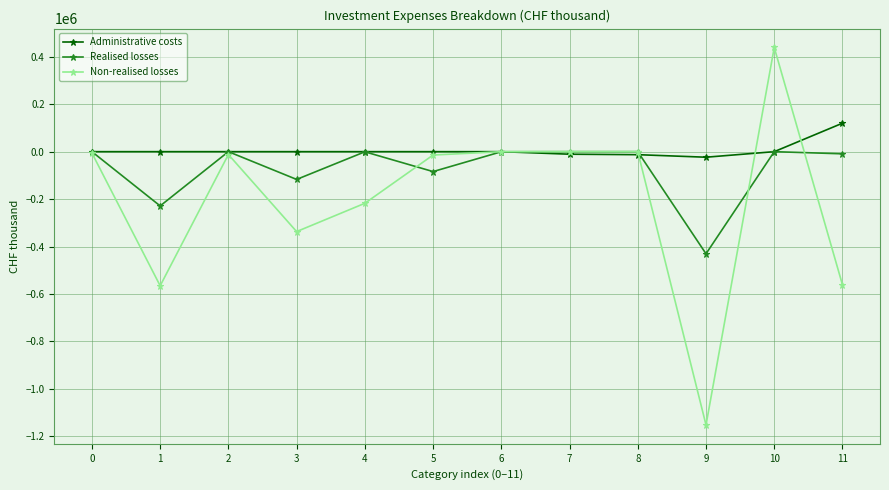

What is the sum of all Realised losses values?

-870301